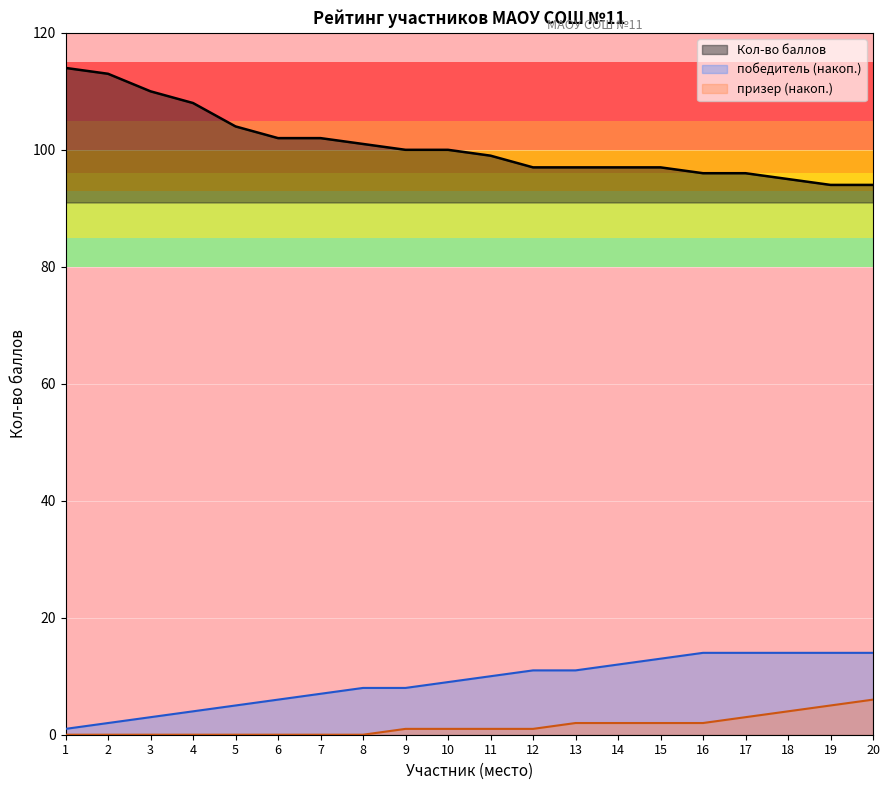

How many values in the Кол-во баллов series exceed 100?

8